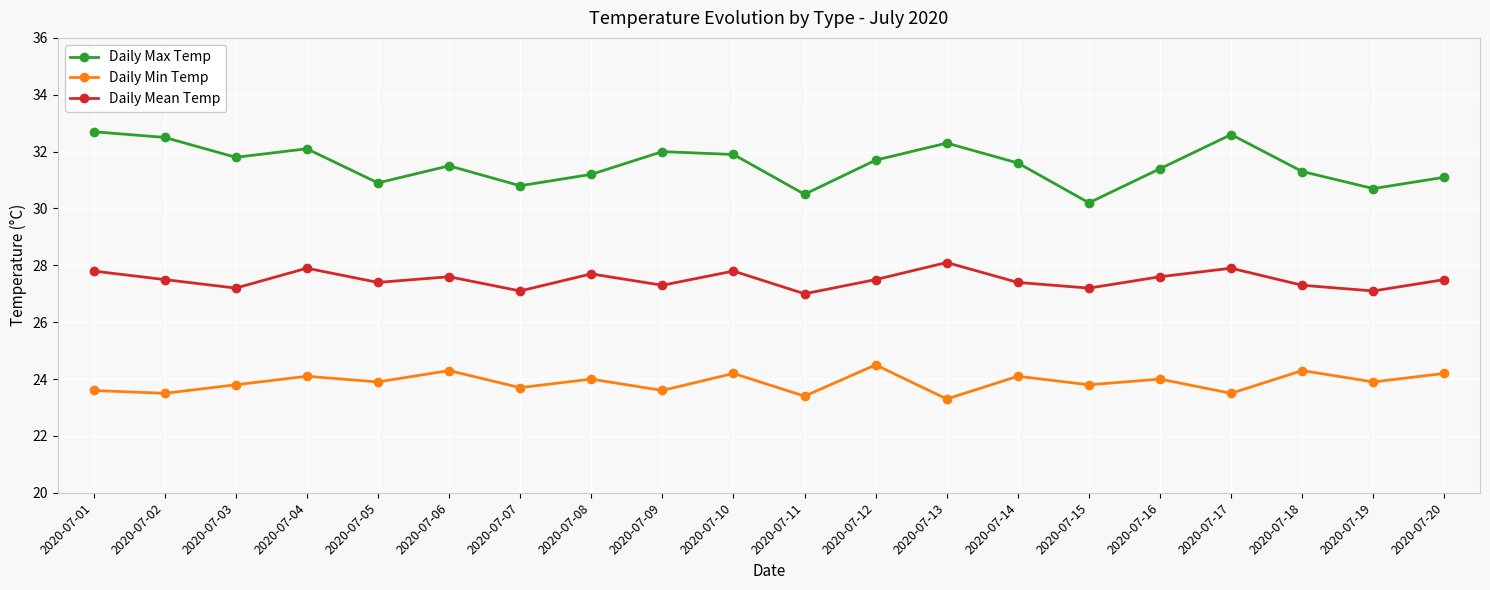

What is the difference between the highest and lowest values at 2020-07-13?

9.0